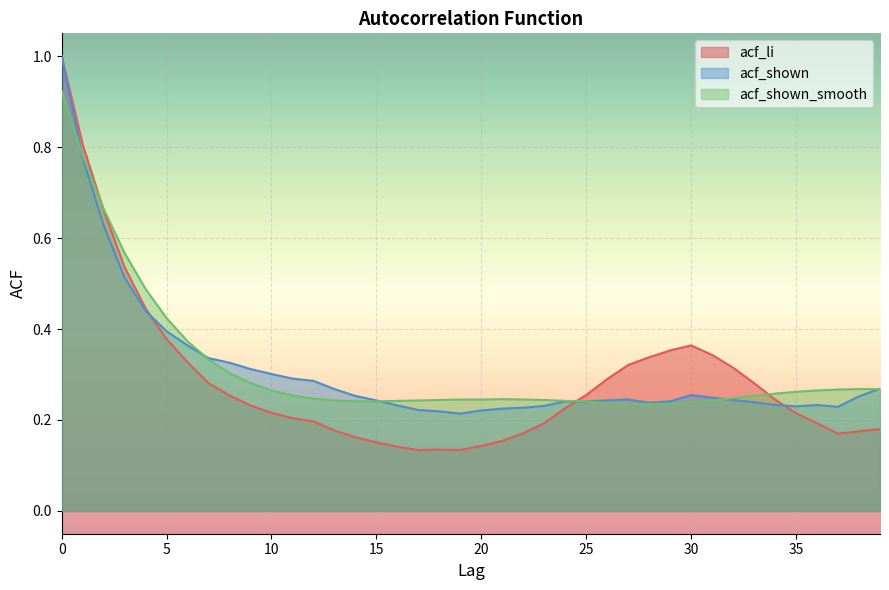

At which label does acf_li reach its minimum?

17